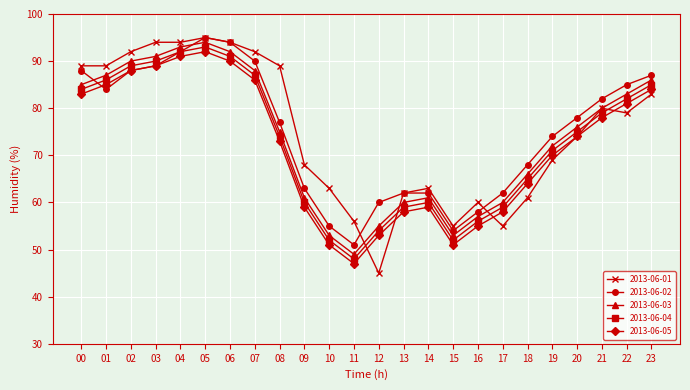

What is the difference between the maximum and minimum values in the 2013-06-03 series?

45